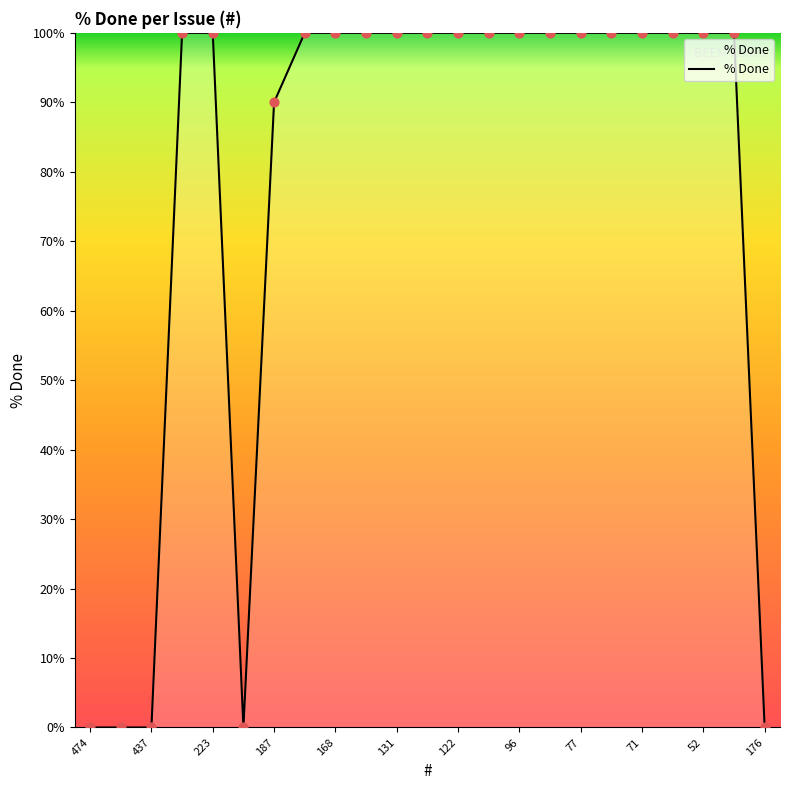

What is the greatest value displayed?

100